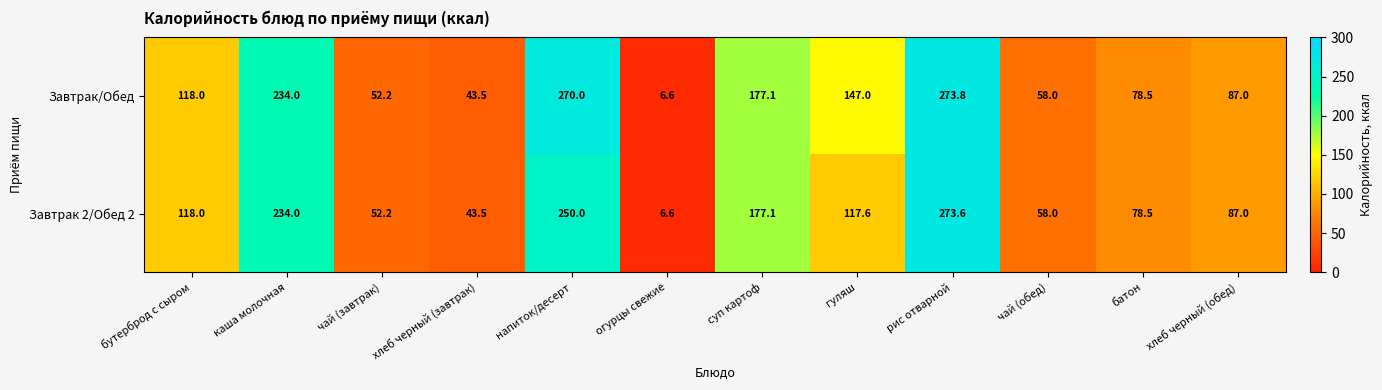

The value of Завтрак/Обед at чай (обед) is 81.4. True or false?

False